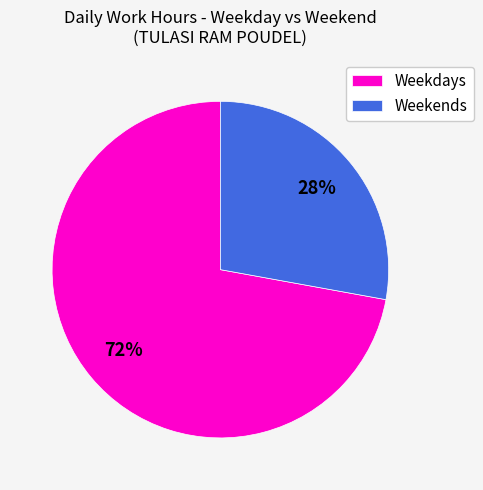

Do Weekdays and Weekends together represent more than half of the pie?

Yes